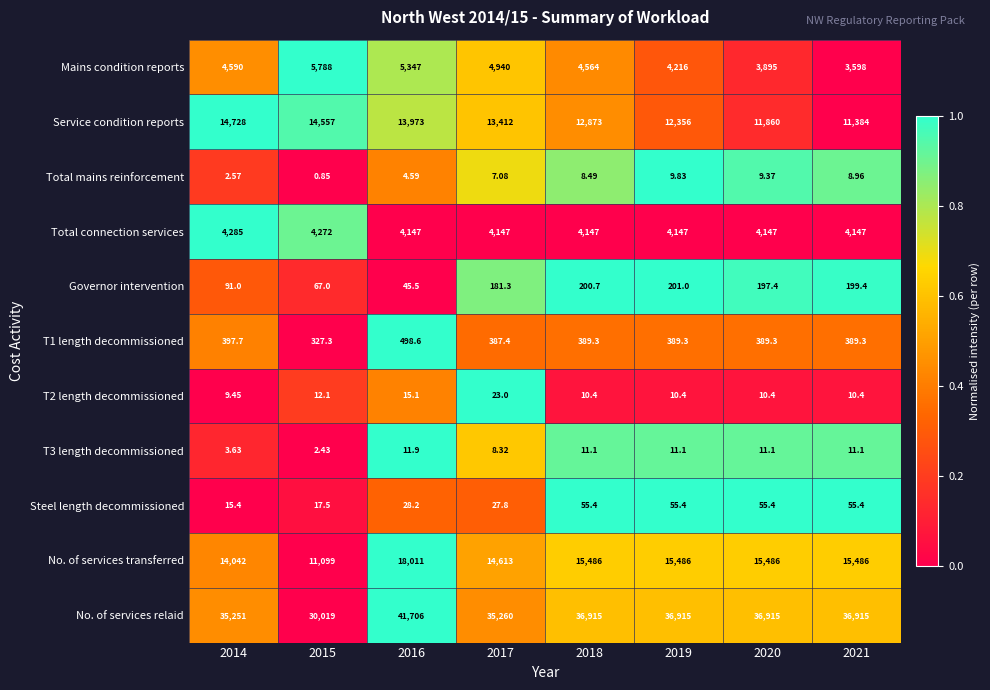

Which series has the largest range (max minus min)?

No. of services relaid